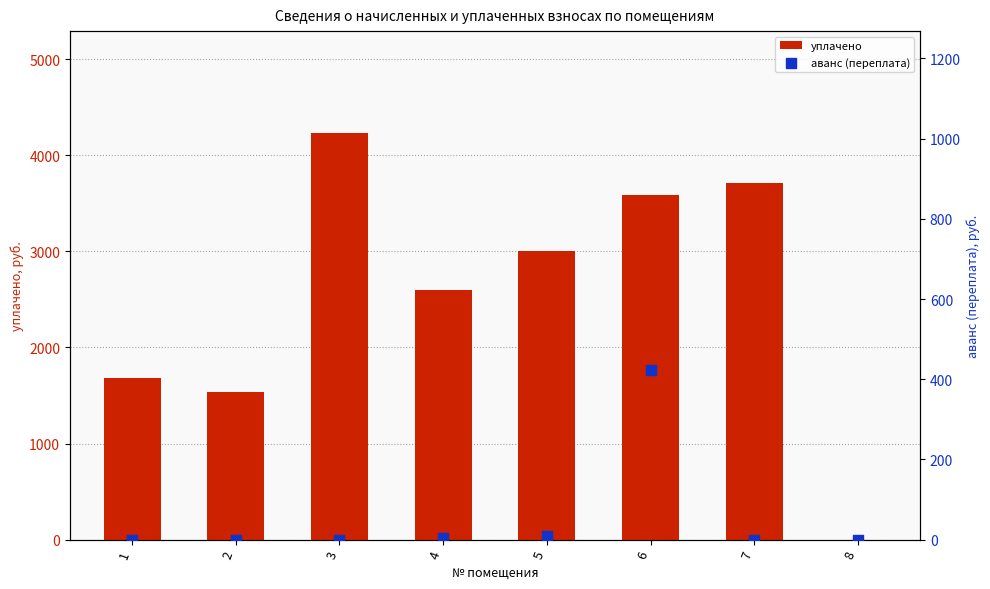

Which series has the largest total across all categories?

уплачено